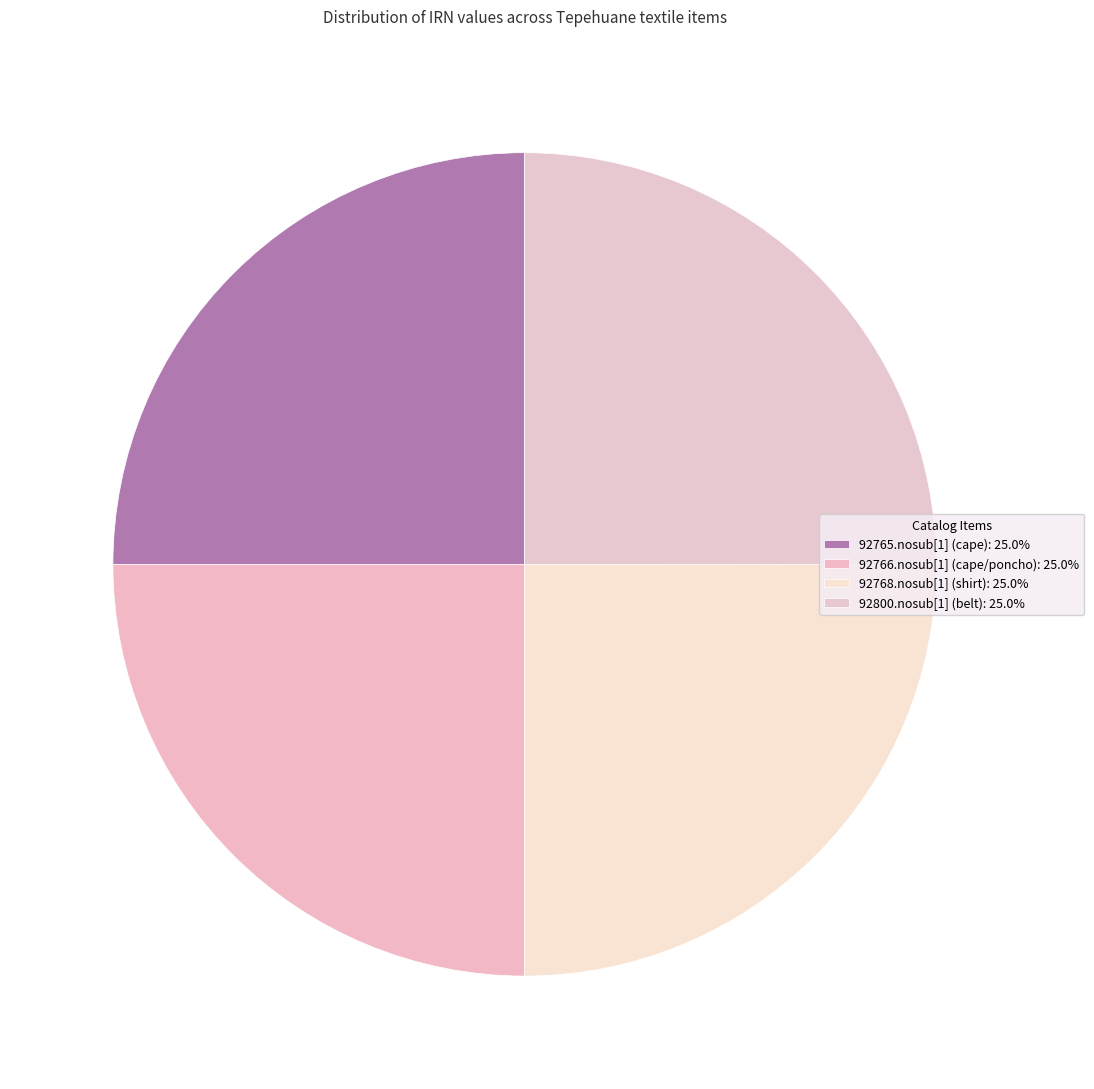

Between 92766.nosub[1] (cape/poncho) and 92765.nosub[1] (cape), which is larger?

92766.nosub[1] (cape/poncho)